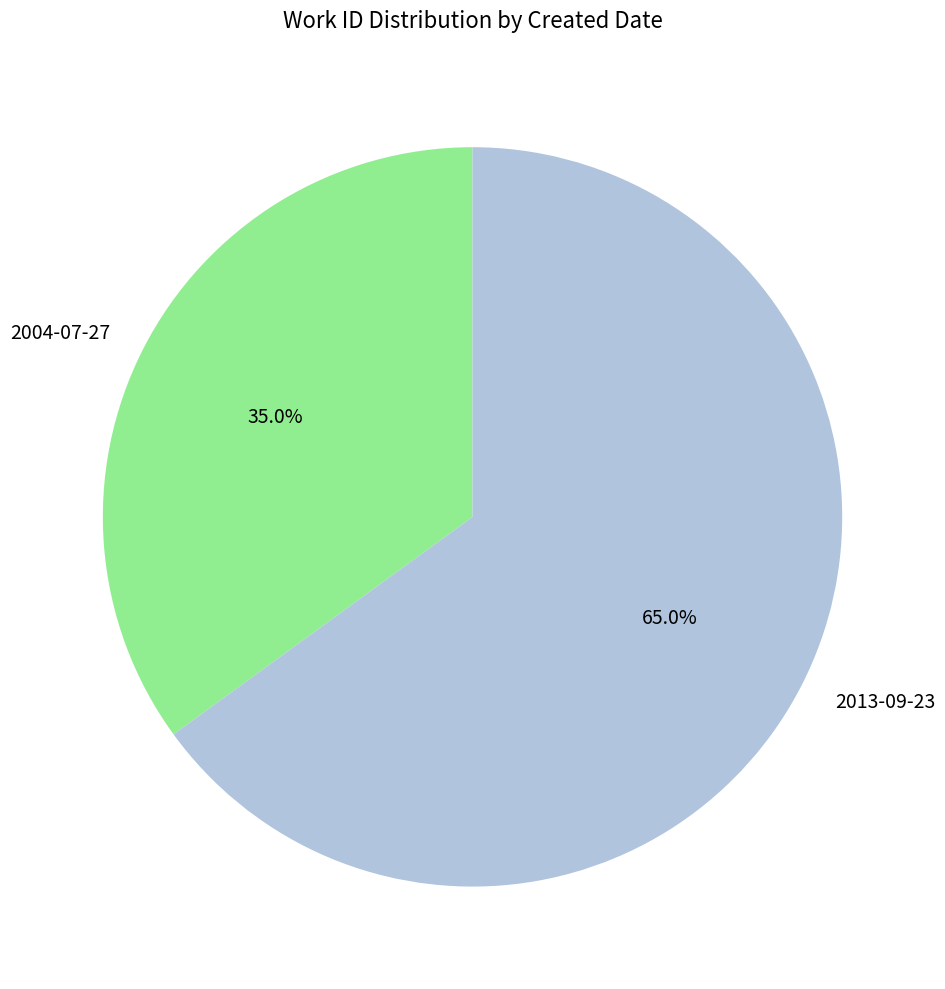

What is the smallest slice in the pie chart?

2004-07-27